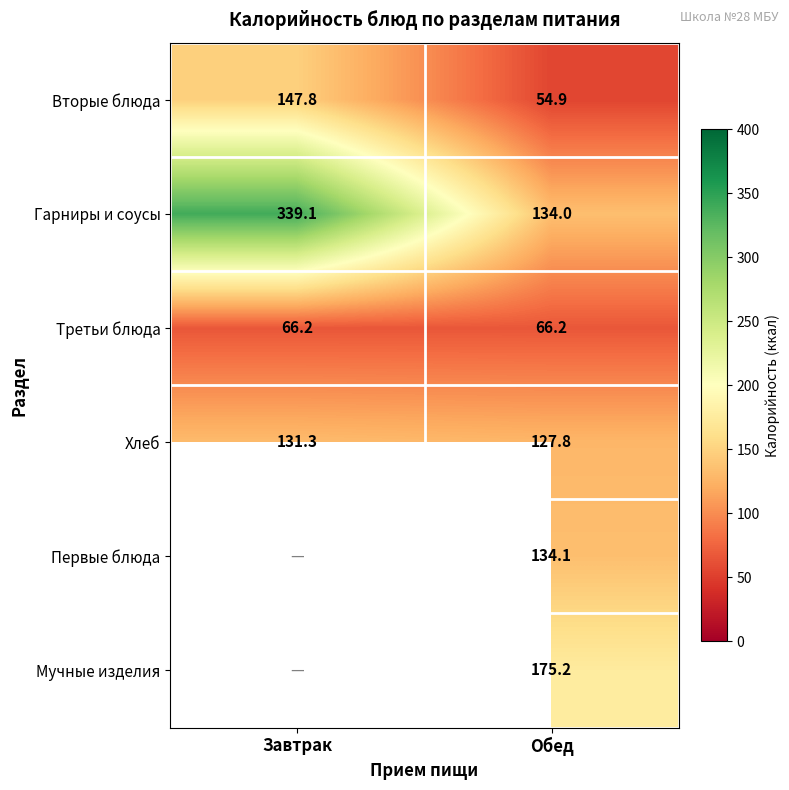

Is it true that Хлеб equals 217.3 at Завтрак?

False